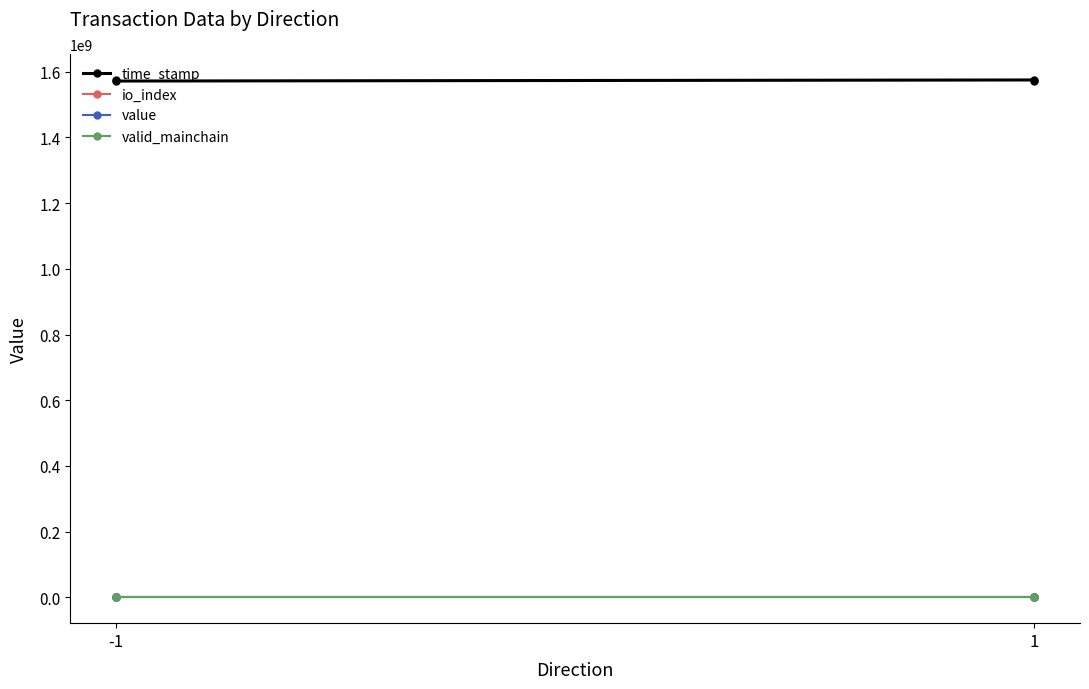

Which category has the lowest value in the valid_mainchain series?

-1